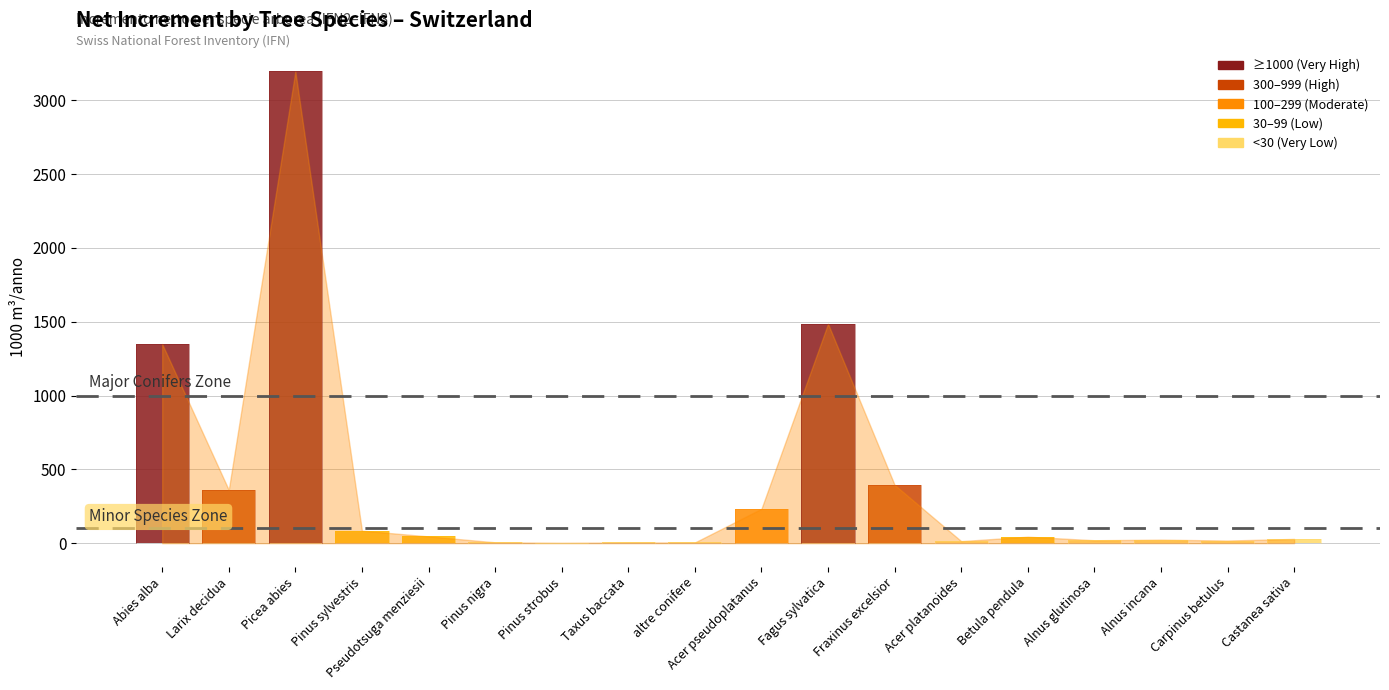

Reading right to left, what are all the values shown in this chart?

Castanea sativa=29	Carpinus betulus=18	Alnus incana=24	Alnus glutinosa=20	Betula pendula=44	Acer platanoides=14	Fraxinus excelsior=395	Fagus sylvatica=1486	Acer pseudoplatanus=233	altre conifere=5	Taxus baccata=5	Pinus strobus=3	Pinus nigra=6	Pseudotsuga menziesii=46	Pinus sylvestris=85	Picea abies=3195	Larix decidua=361	Abies alba=1349